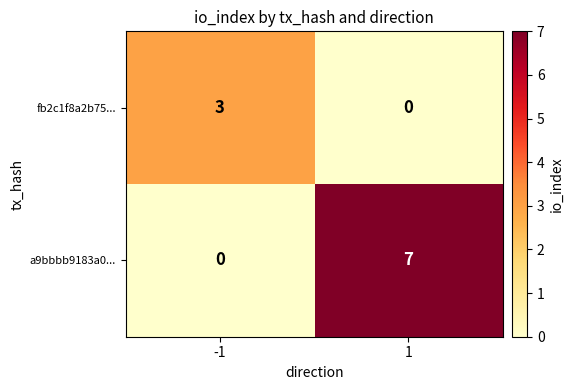

Reading left to right, what are all the values shown in this chart?

fb2c1f8a2b75...: 3	0
a9bbbb9183a0...: 0	7